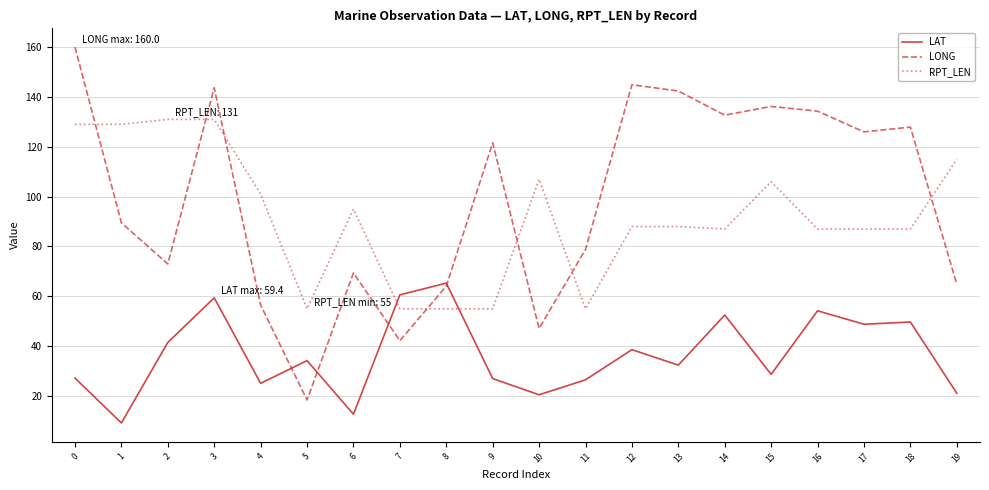

What is the greatest value displayed?

160.0